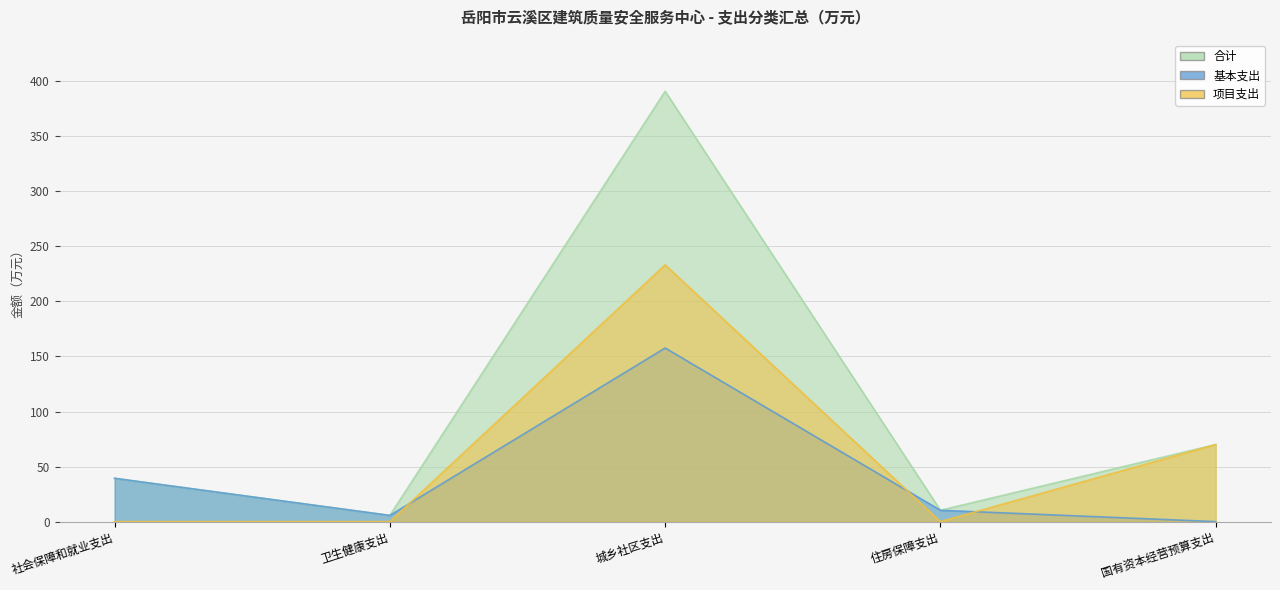

Reading right to left, transcribe all the data shown in this chart.

合计: 70.0	10.3	390.9	5.6	39.3
基本支出: 0.0	10.3	157.7	5.6	39.3
项目支出: 70.0	0.0	233.2	0.0	0.0